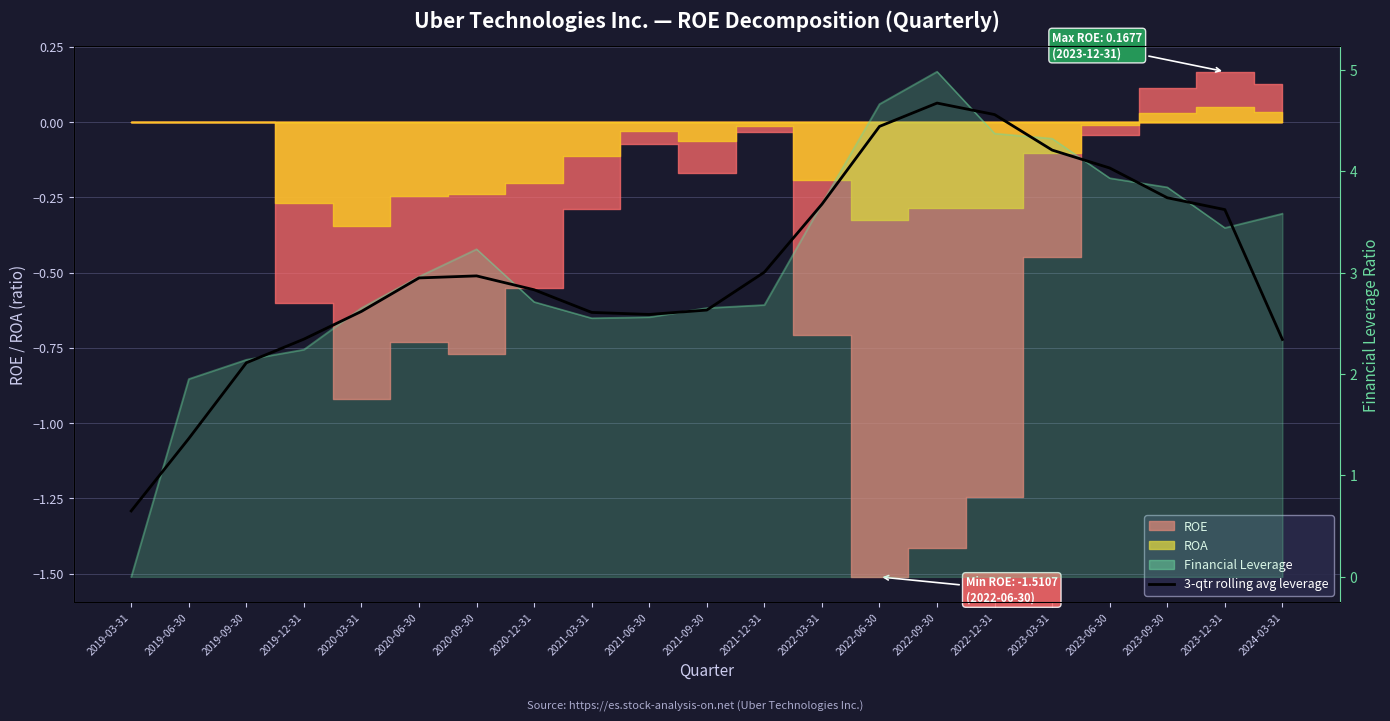

What position from the right is 2019-09-30?

19